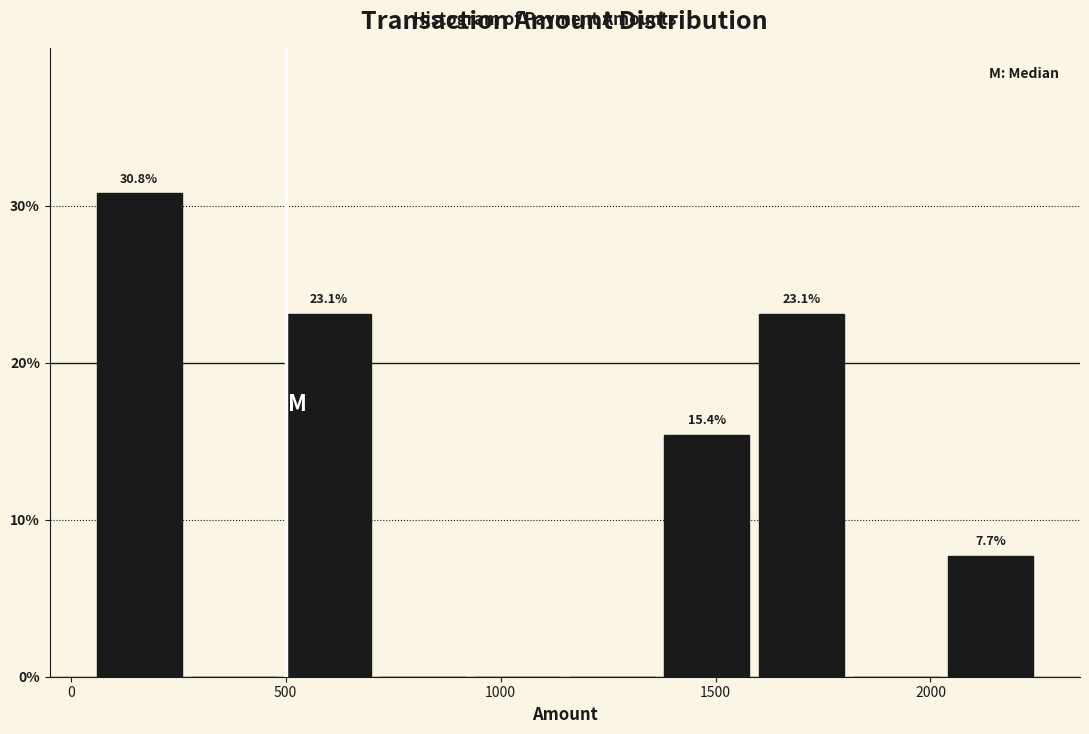

Over which range of the x-axis is the bar tallest?

50 to 250